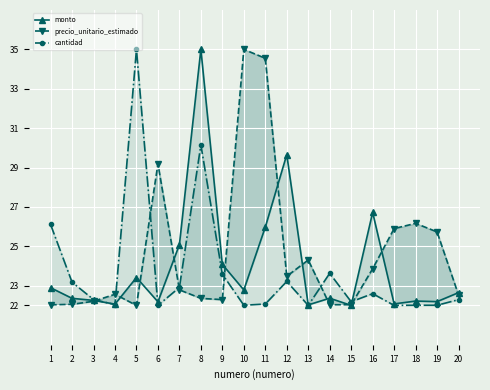

At which category is the sum across all series the highest?

8